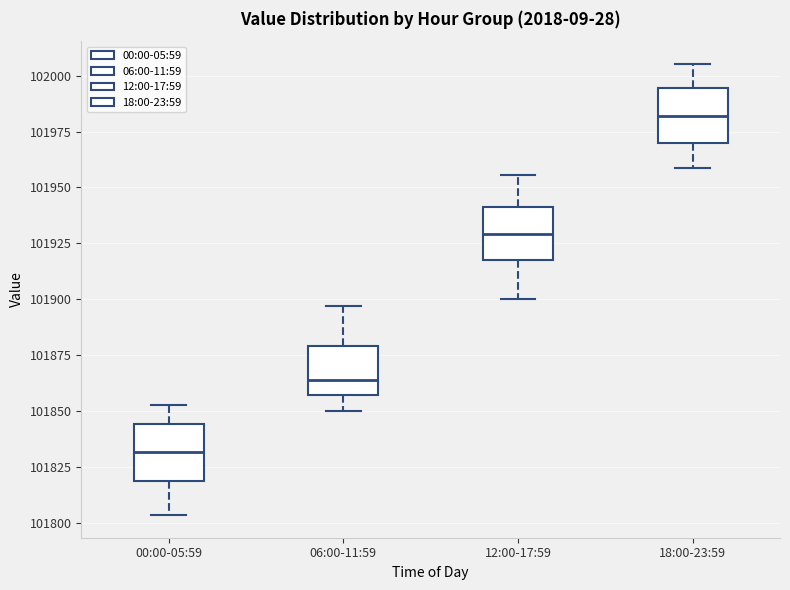

Which box has the lowest median line?

00:00-05:59